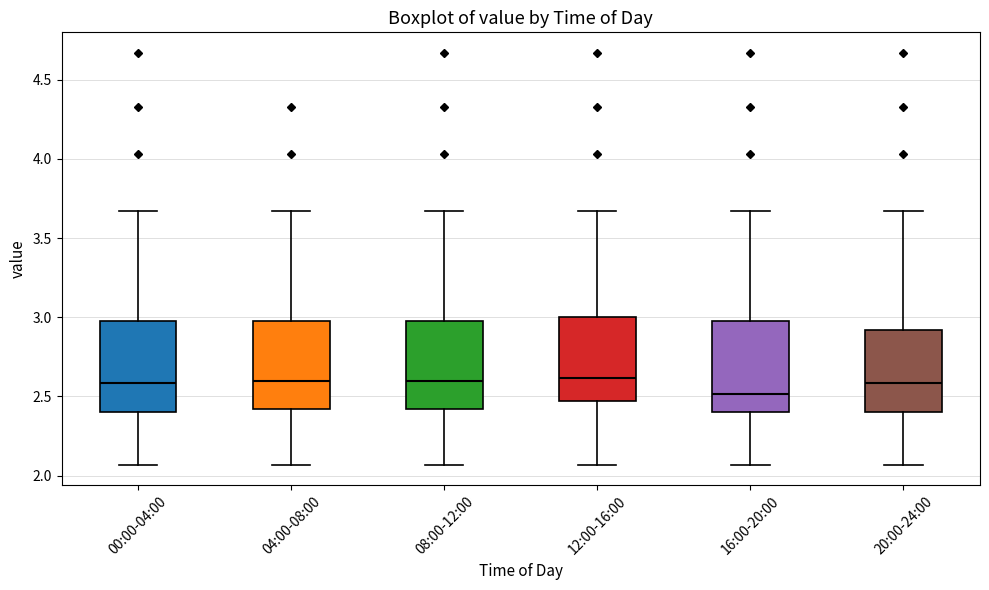

Reading left to right, transcribe this box plot: for each box, give where its median line is, the range the box spans, and where its two whiskers end, as read against the y-axis. The values are not printed on the chart, so give them approximately, as read against the axis.

00:00-04:00: median 2.60, box 2.40 to 3.00, whiskers 2.05 to 3.65
04:00-08:00: median 2.60, box 2.40 to 3.00, whiskers 2.05 to 3.65
08:00-12:00: median 2.60, box 2.40 to 3.00, whiskers 2.05 to 3.65
12:00-16:00: median 2.60, box 2.45 to 3.00, whiskers 2.05 to 3.65
16:00-20:00: median 2.50, box 2.40 to 3.00, whiskers 2.05 to 3.65
20:00-24:00: median 2.60, box 2.40 to 2.90, whiskers 2.05 to 3.65